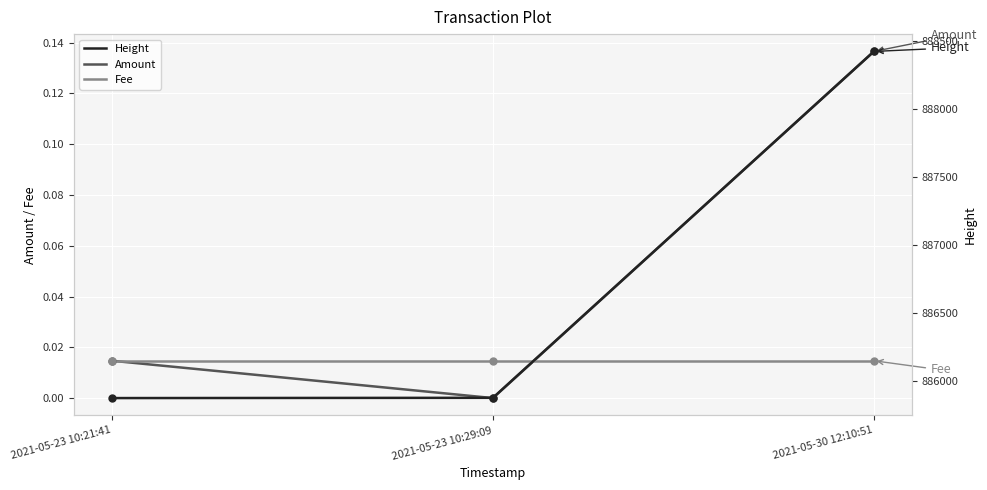

At which label does Height first exceed 885874?

2021-05-30 12:10:51